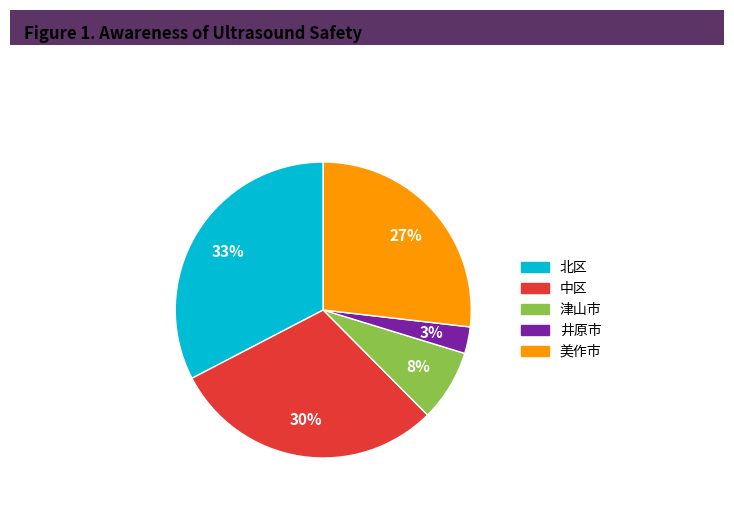

Count the number of slices in the pie.

5